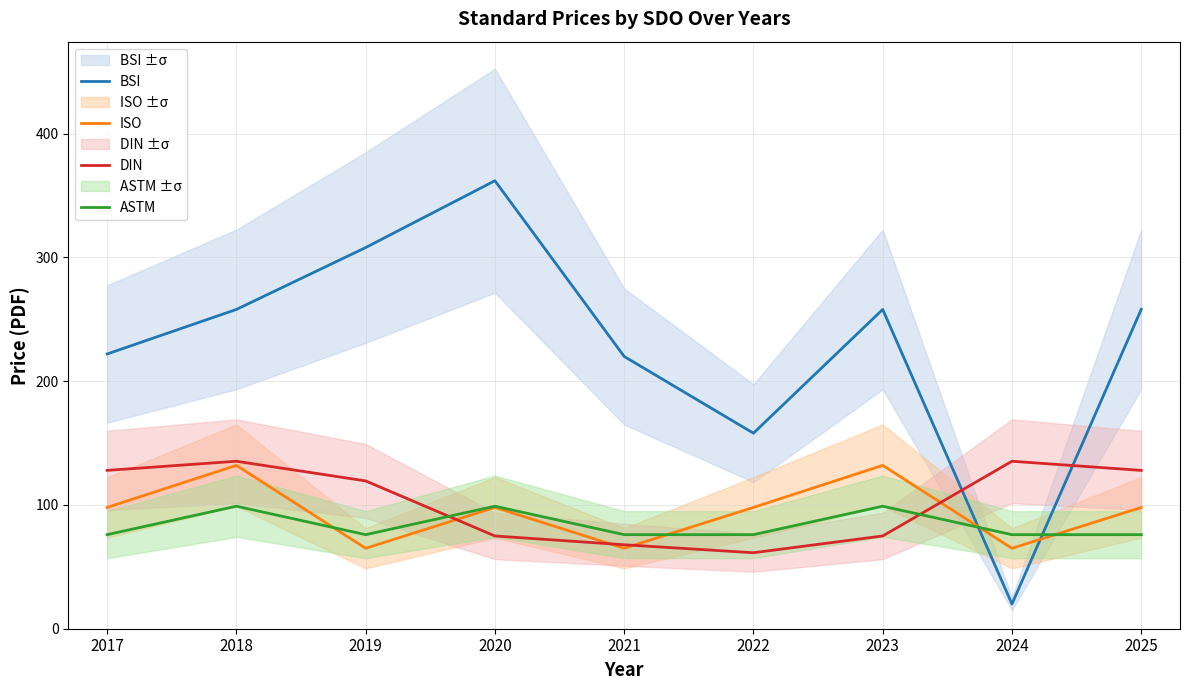

How many lines are shown in the chart?

4